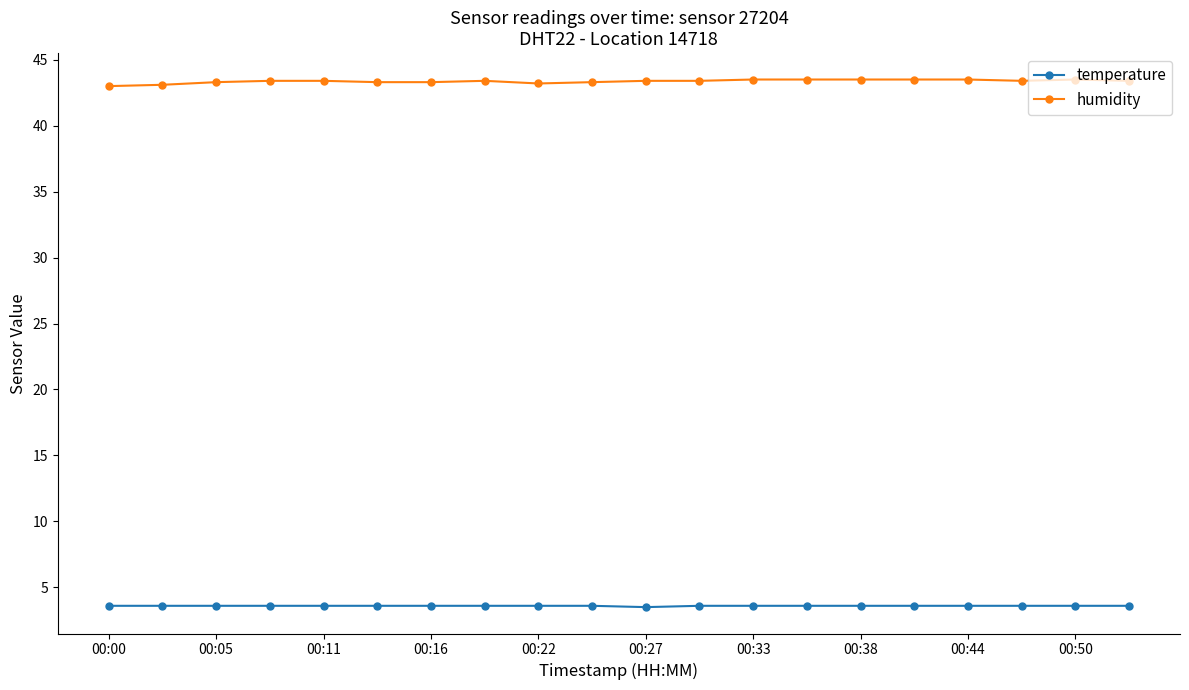

At how many categories does at least one series exceed 38?

20